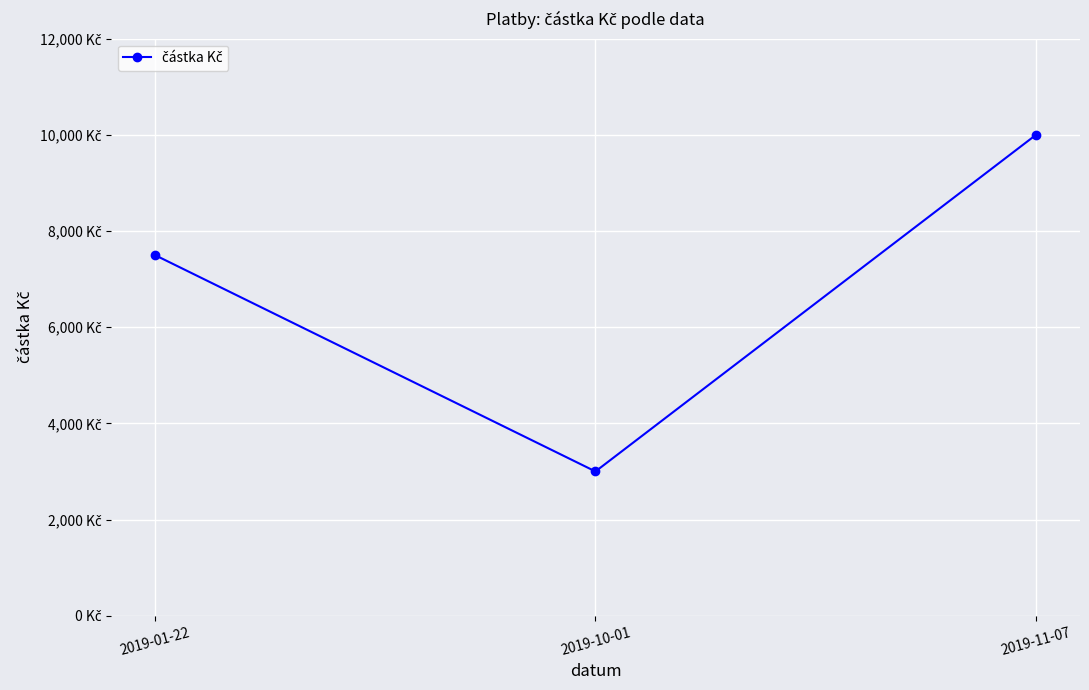

Is this an area chart (filled region under the line)?

No